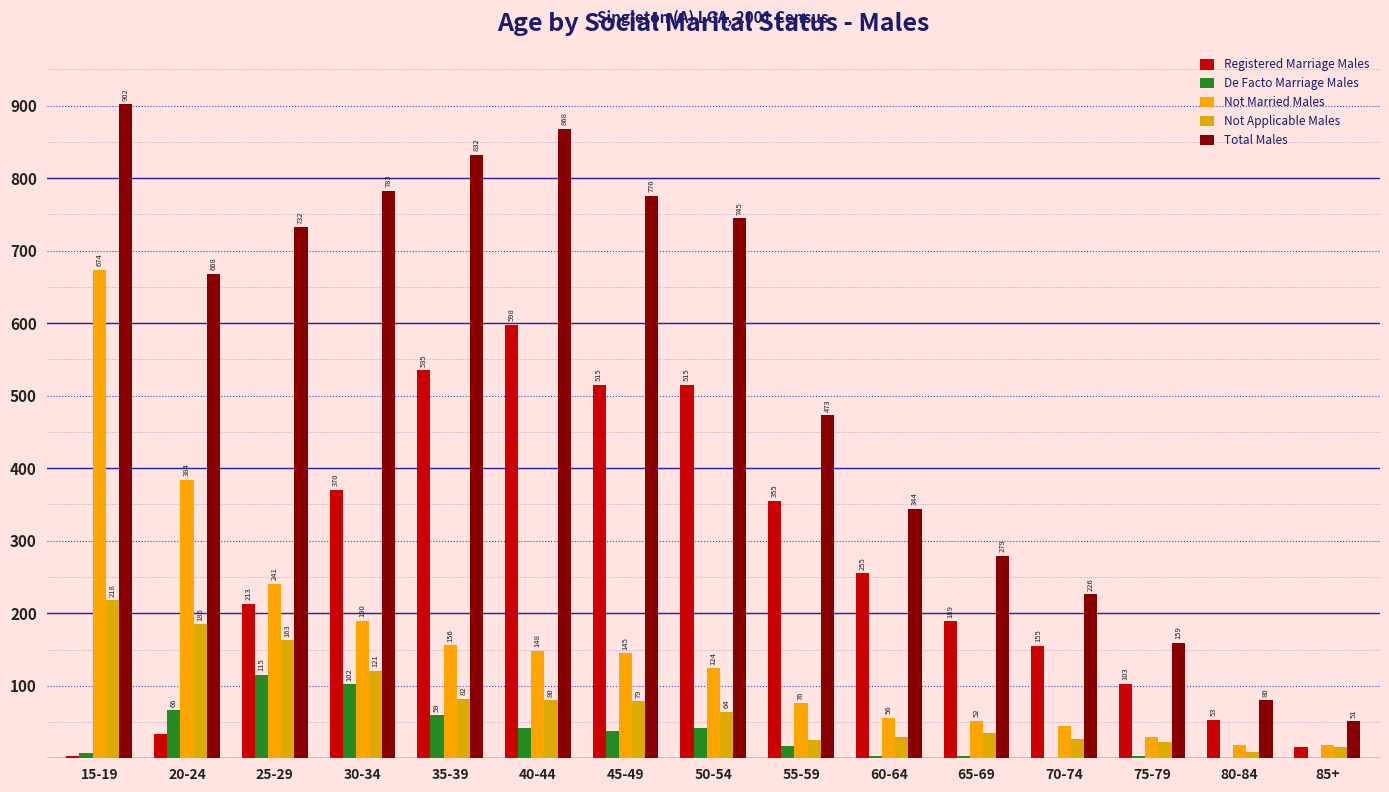

Which series has the largest total across all categories?

Total Males